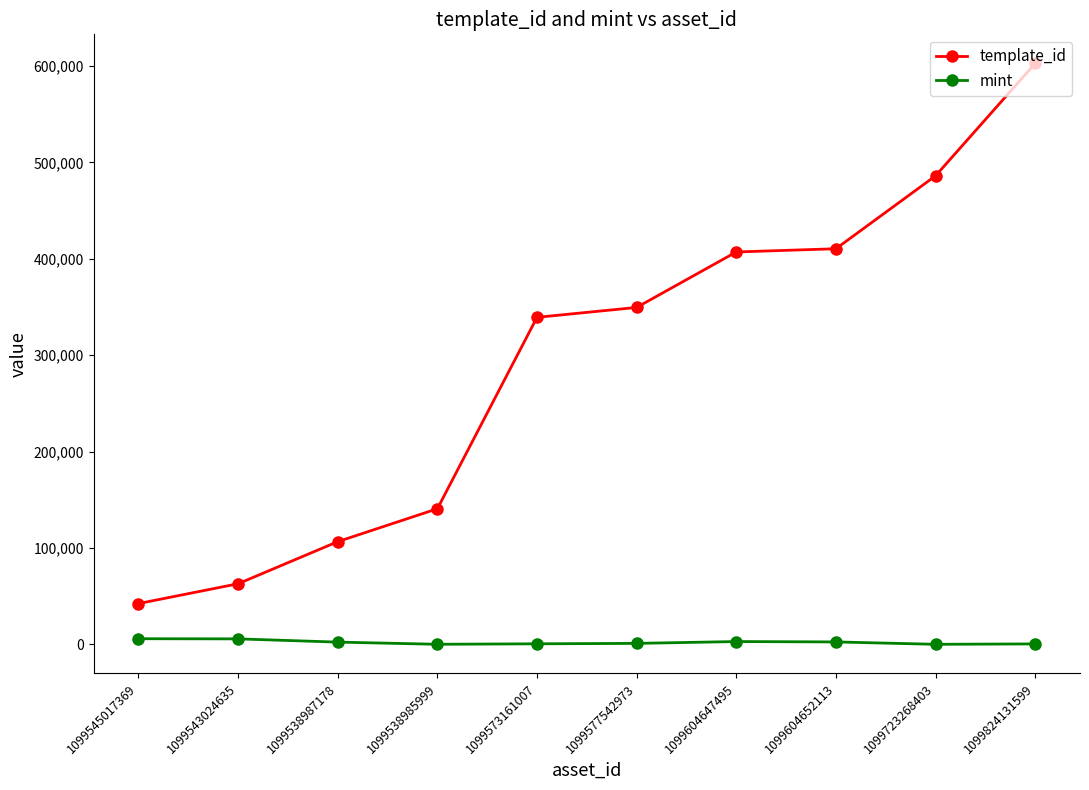

What is the value of the template_id point at the 10th from the left?

602592